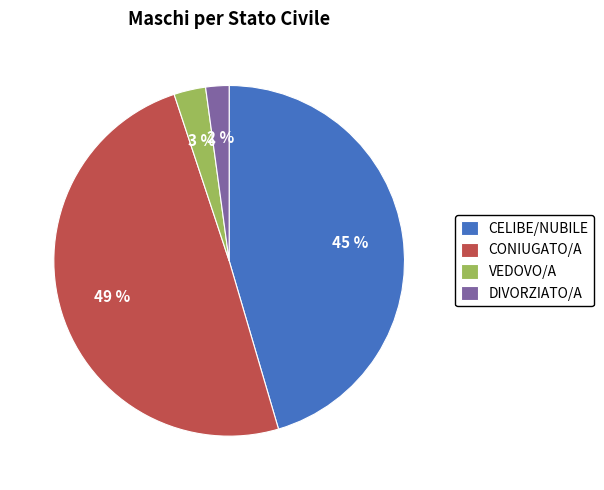

Which category has the biggest portion of the pie?

CONIUGATO/A